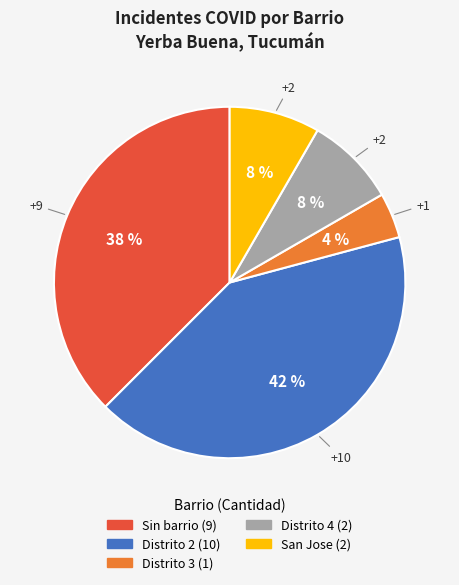

How many segments does this pie chart have?

5